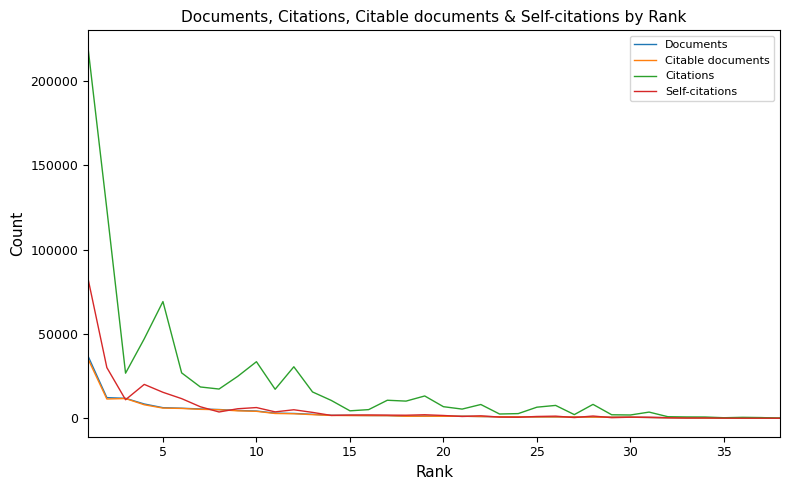

Which series has the largest total across all categories?

Citations